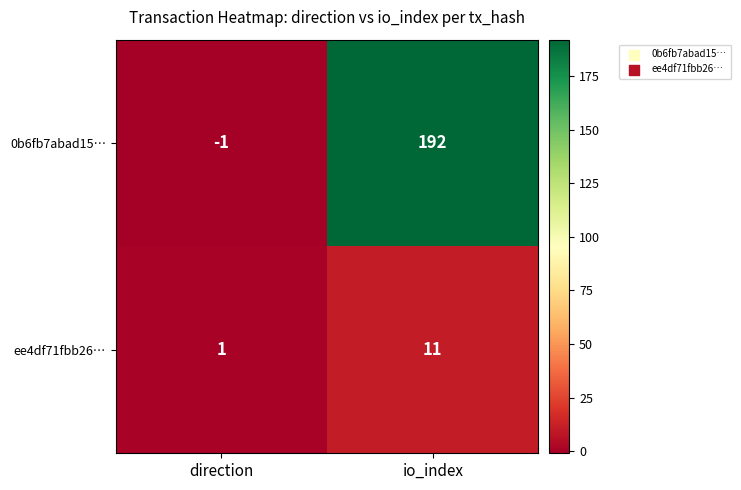

Count the number of categories in the chart.

2